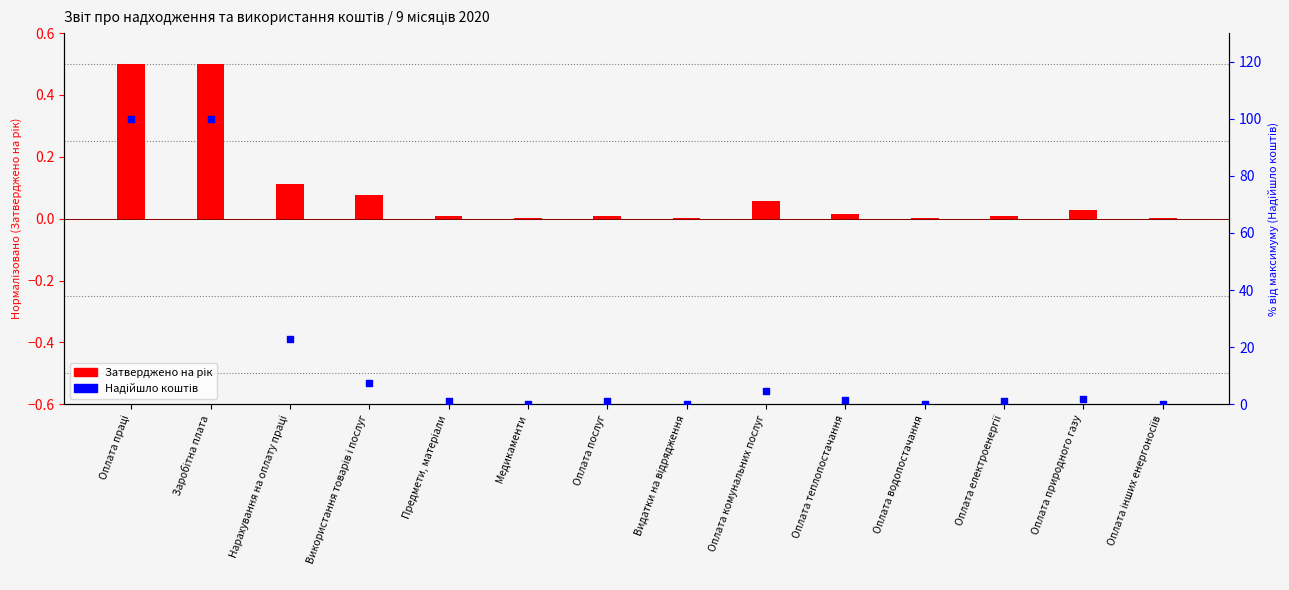

Which series contains the lowest Y value?

Затверджено на рік